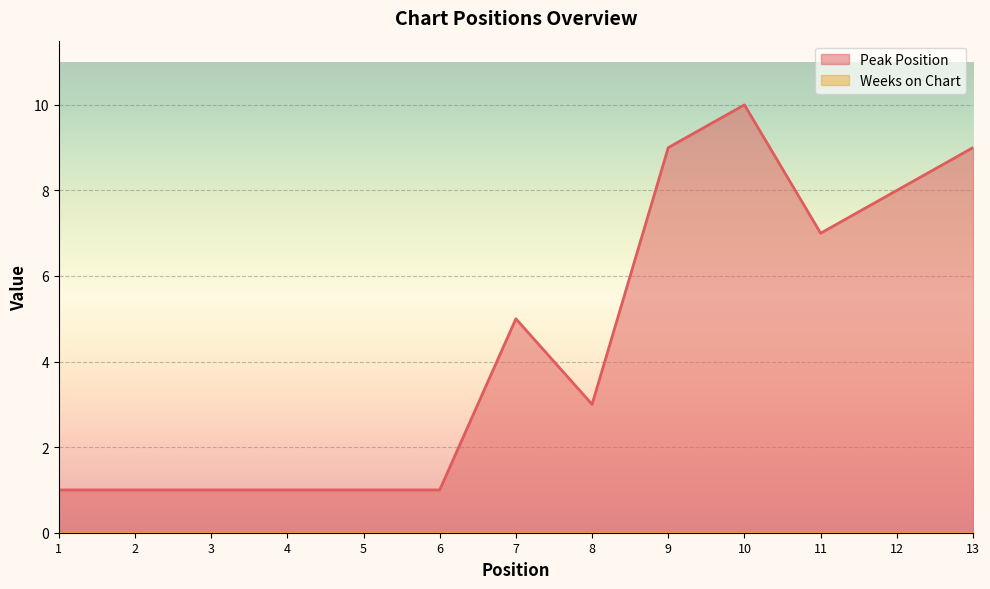

What is the difference between the values at 7 and 13?

4